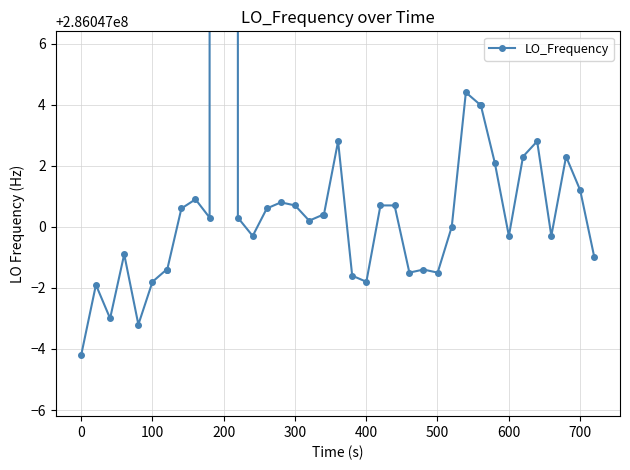

What is the average value?

286062892.8